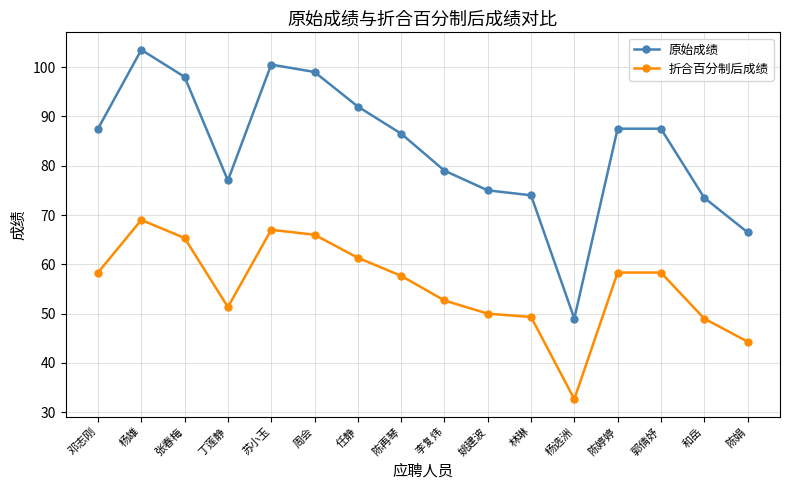

Is it true that 折合百分制后成绩 equals 67.0 at 苏小玉?

True